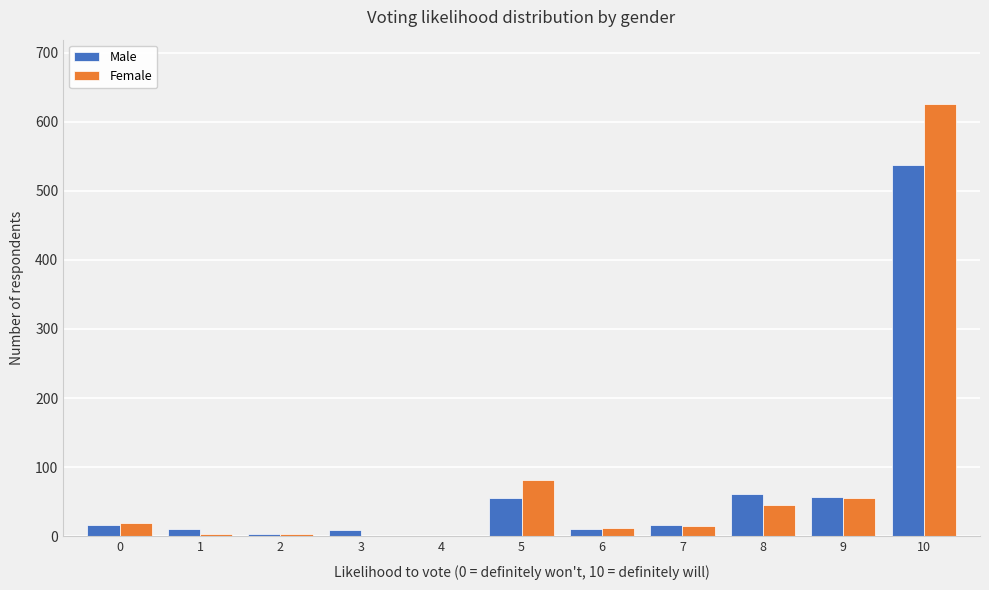

What is the maximum value for Female?

625